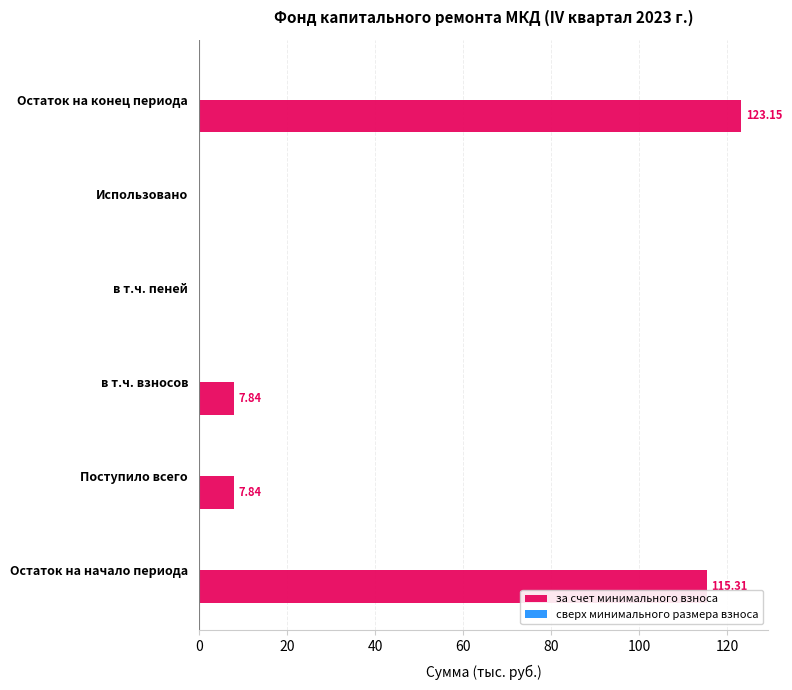

What is the change in value from Остаток на начало периода to Поступило всего?

-107.5